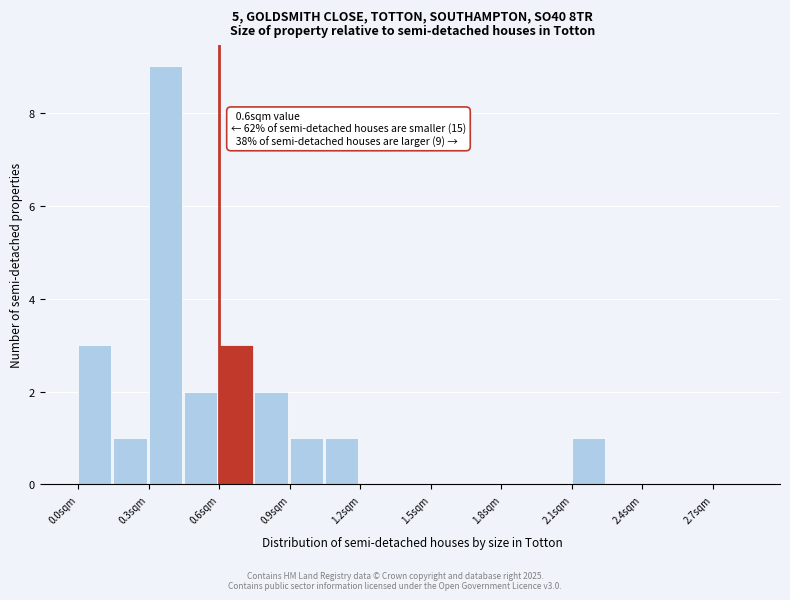

Read against the x-axis, roughly where is the centre of the tallest bar?

0.35